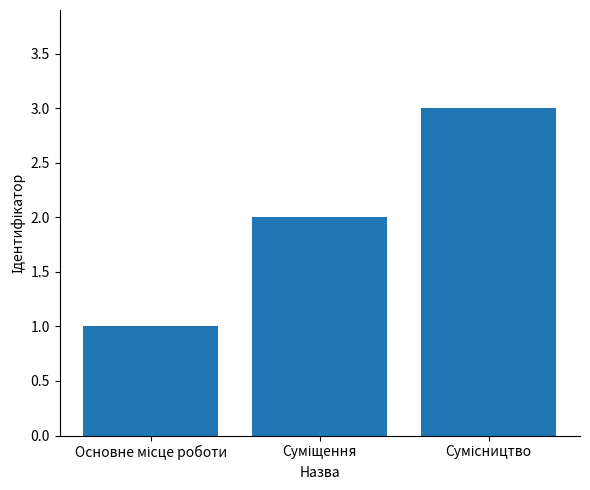

Reading right to left, extract all data points from this chart.

3	2	1